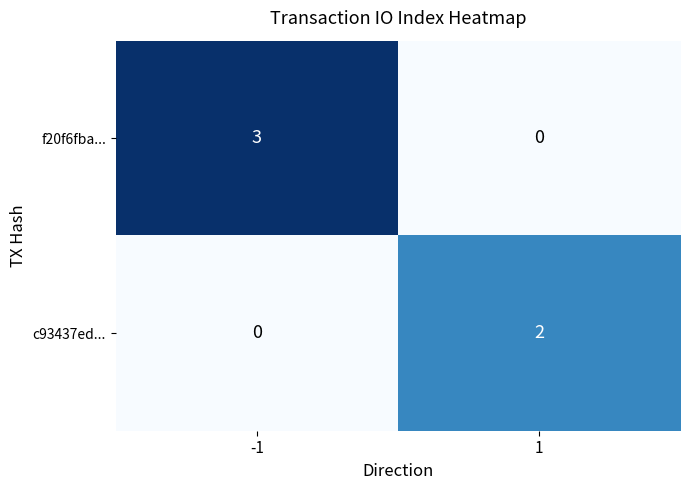

What value does the f20f6fba... series have at -1?

3